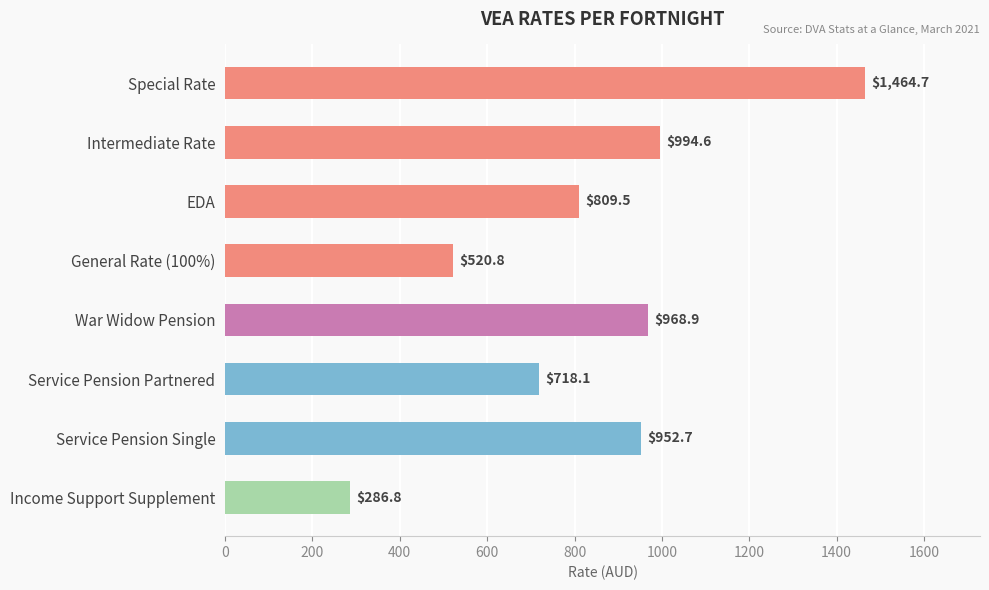

What is the maximum value shown in the chart?

1464.7